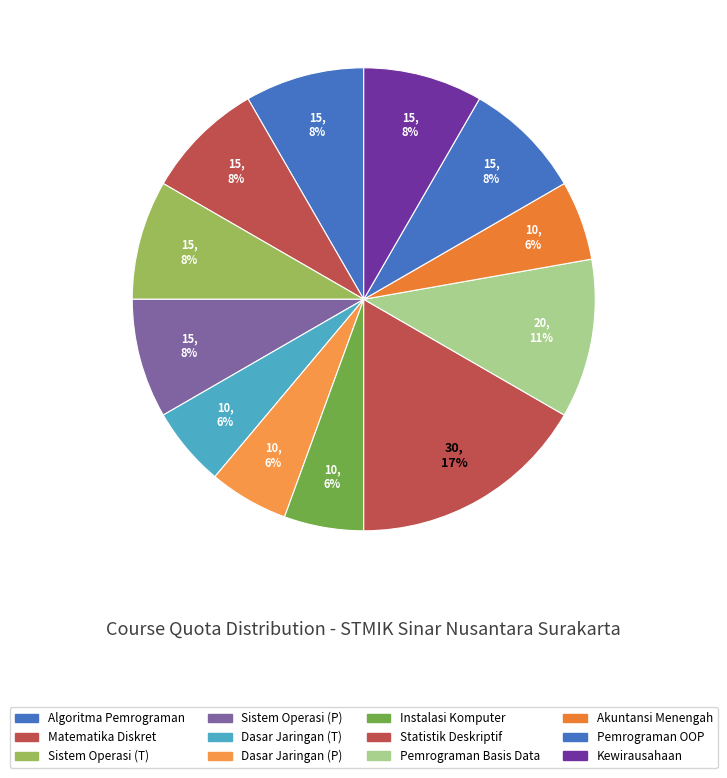

Rank the categories by value from highest to lowest.

Statistik Deskriptif, Pemrograman Basis Data (T), Algoritma Pemrograman (T), Matematika Diskret, Sistem Operasi (Teori), Sistem Operasi (Praktek), Pemrograman Berorientasi Obyek (T), Kewirausahaan, Dasar Jaringan Komputer (T), Dasar Jaringan Komputer (Praktek), Instalasi Komputer dan Keselamatan Kerja, Akuntansi Menengah